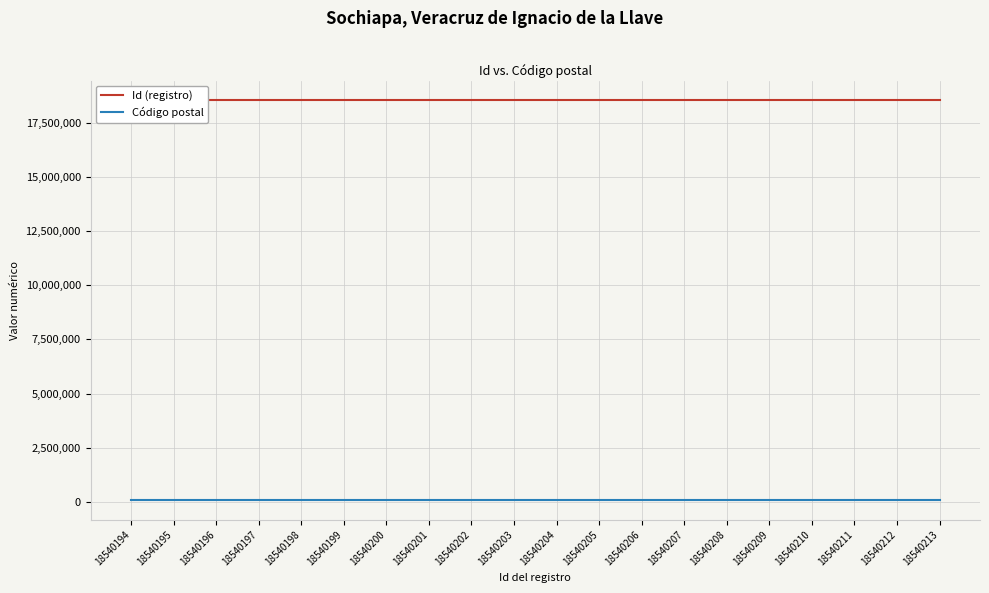

At 18540199, list the series in order from largest to smallest.

Id (registro), Código postal